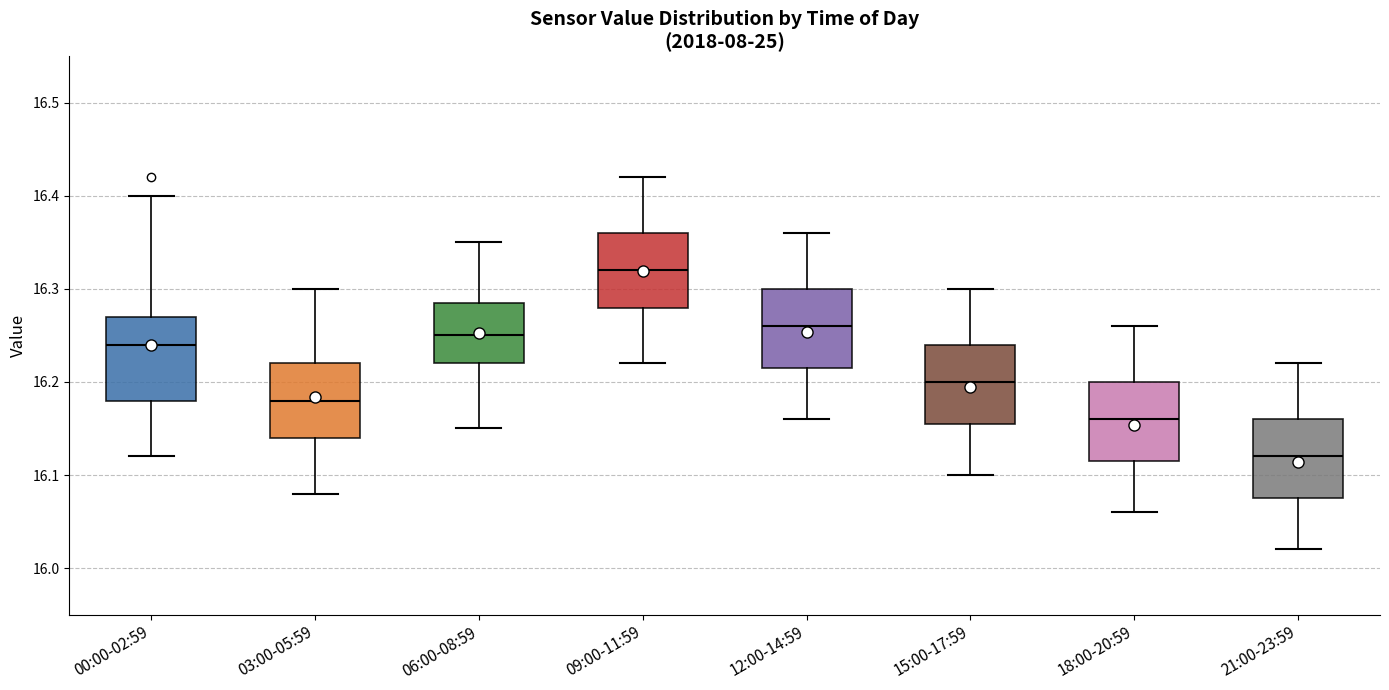

Which box has the lowest median line?

21:00-23:59